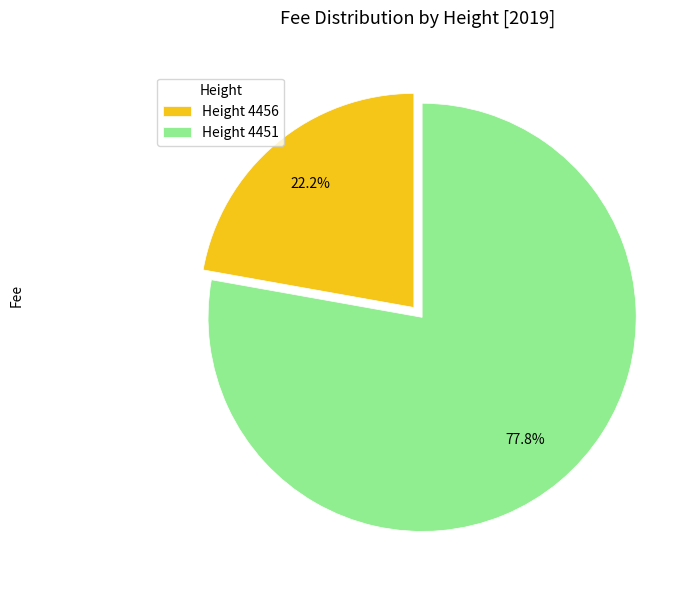

Does Height 4456 represent more than half of the total?

No